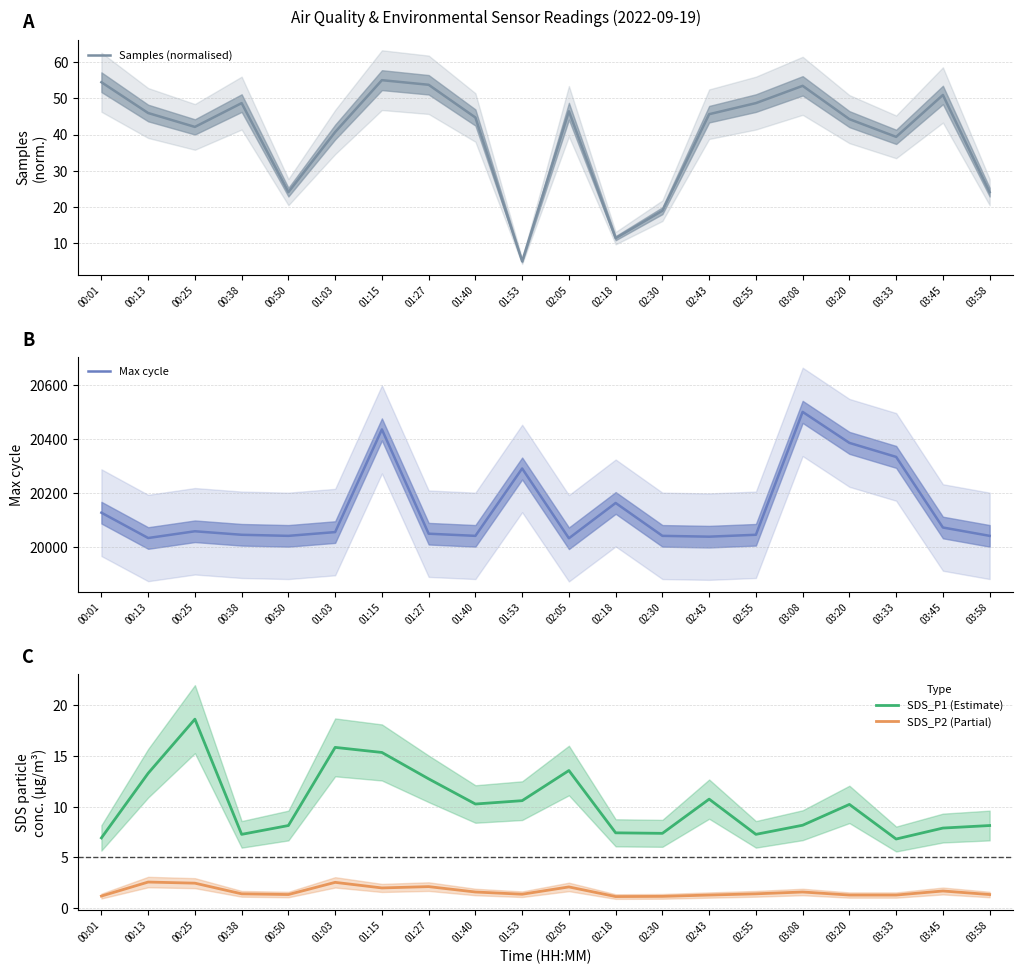

Reading right to left, list all the values displayed in this chart.

Samples (normalised): 03:58=24.1	03:45=50.9	03:33=39.4	03:20=44.2	03:08=53.4	02:55=48.7	02:43=45.6	02:30=19.0	02:18=11.4	02:05=46.4	01:53=5.0	01:40=44.7	01:27=53.7	01:15=55.0	01:03=40.7	00:50=24.1	00:38=48.7	00:25=42.1	00:13=45.9	00:01=54.4
Max cycle: 03:58=20042.0	03:45=20073.0	03:33=20335.0	03:20=20387.0	03:08=20502.0	02:55=20046.0	02:43=20039.0	02:30=20042.0	02:18=20164.0	02:05=20033.0	01:53=20292.0	01:40=20042.0	01:27=20050.0	01:15=20437.0	01:03=20056.0	00:50=20042.0	00:38=20046.0	00:25=20059.0	00:13=20034.0	00:01=20128.0
SDS_P1 (Estimate): 03:58=8.2	03:45=7.9	03:33=6.8	03:20=10.2	03:08=8.2	02:55=7.3	02:43=10.8	02:30=7.4	02:18=7.4	02:05=13.6	01:53=10.6	01:40=10.3	01:27=12.8	01:15=15.3	01:03=15.8	00:50=8.2	00:38=7.3	00:25=18.6	00:13=13.3	00:01=6.9
SDS_P2 (Partial): 03:58=1.4	03:45=1.7	03:33=1.3	03:20=1.3	03:08=1.6	02:55=1.4	02:43=1.3	02:30=1.2	02:18=1.1	02:05=2.1	01:53=1.4	01:40=1.6	01:27=2.1	01:15=2.0	01:03=2.5	00:50=1.4	00:38=1.4	00:25=2.5	00:13=2.6	00:01=1.2